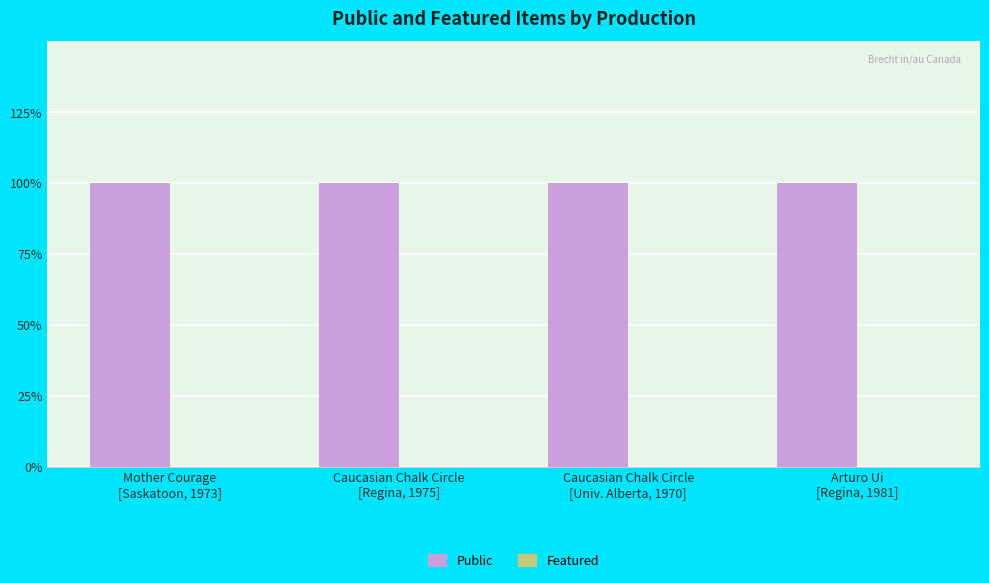

Which has a higher value, Arturo Ui
[Regina, 1981] or Mother Courage
[Saskatoon, 1973]?

Arturo Ui
[Regina, 1981]